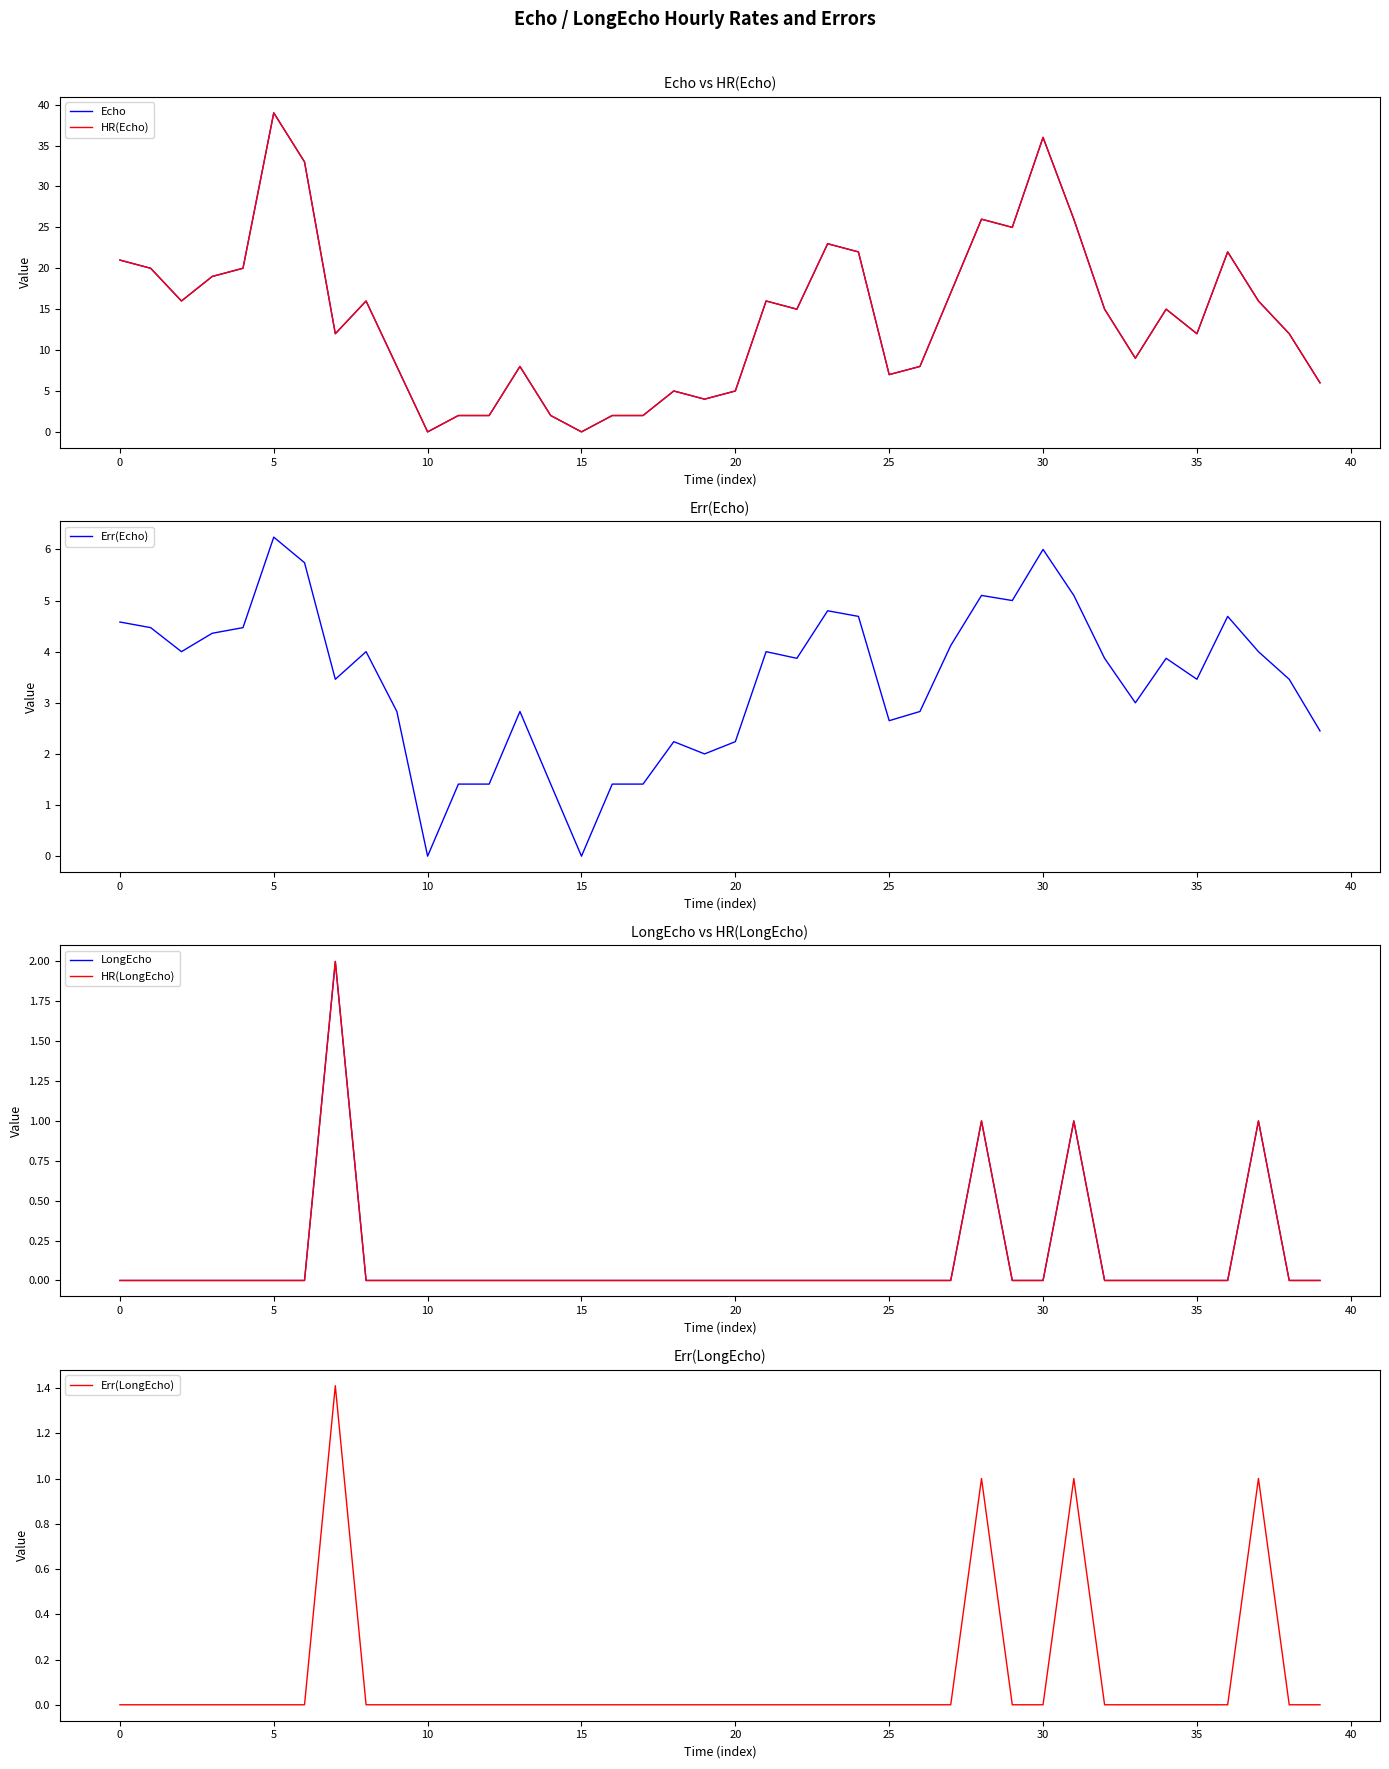

How many data points in Echo are less than 15?

19